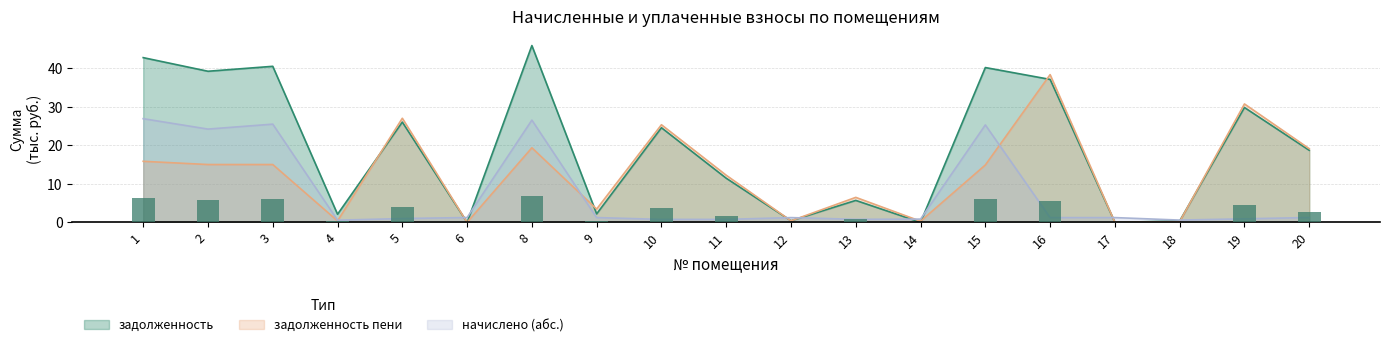

Is the value of задолженность_пени at 13 greater than the value of задолженность at 1?

No